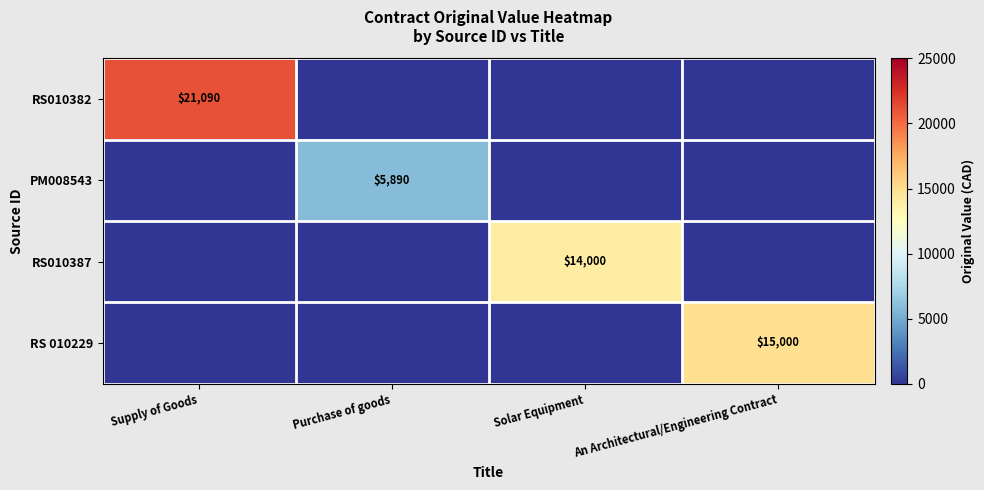

True or false: RS 010229 has a value of 15000 at An Architectural/Engineering Contract.

True